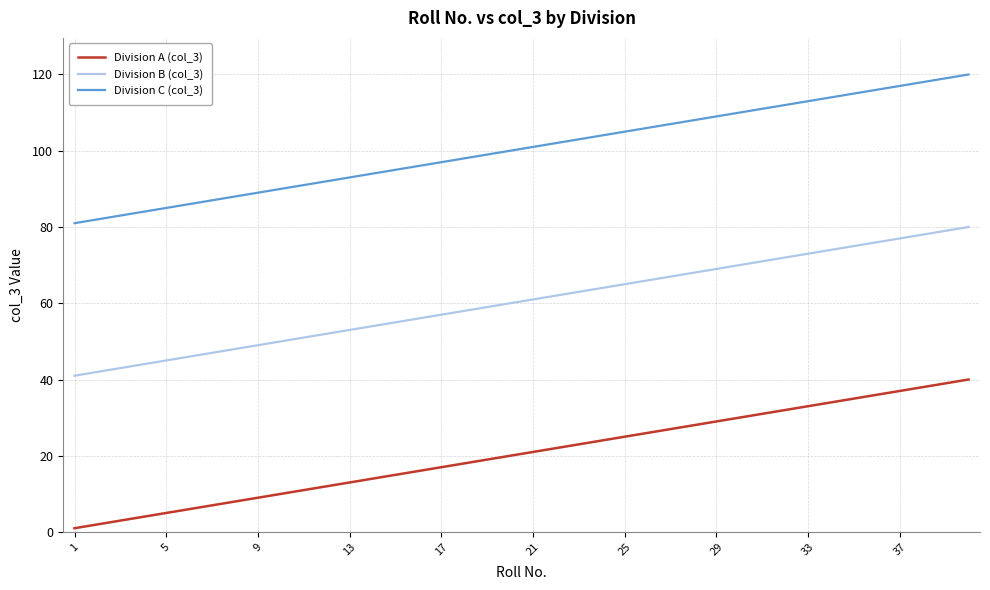

Does the chart have visible grid lines?

Yes